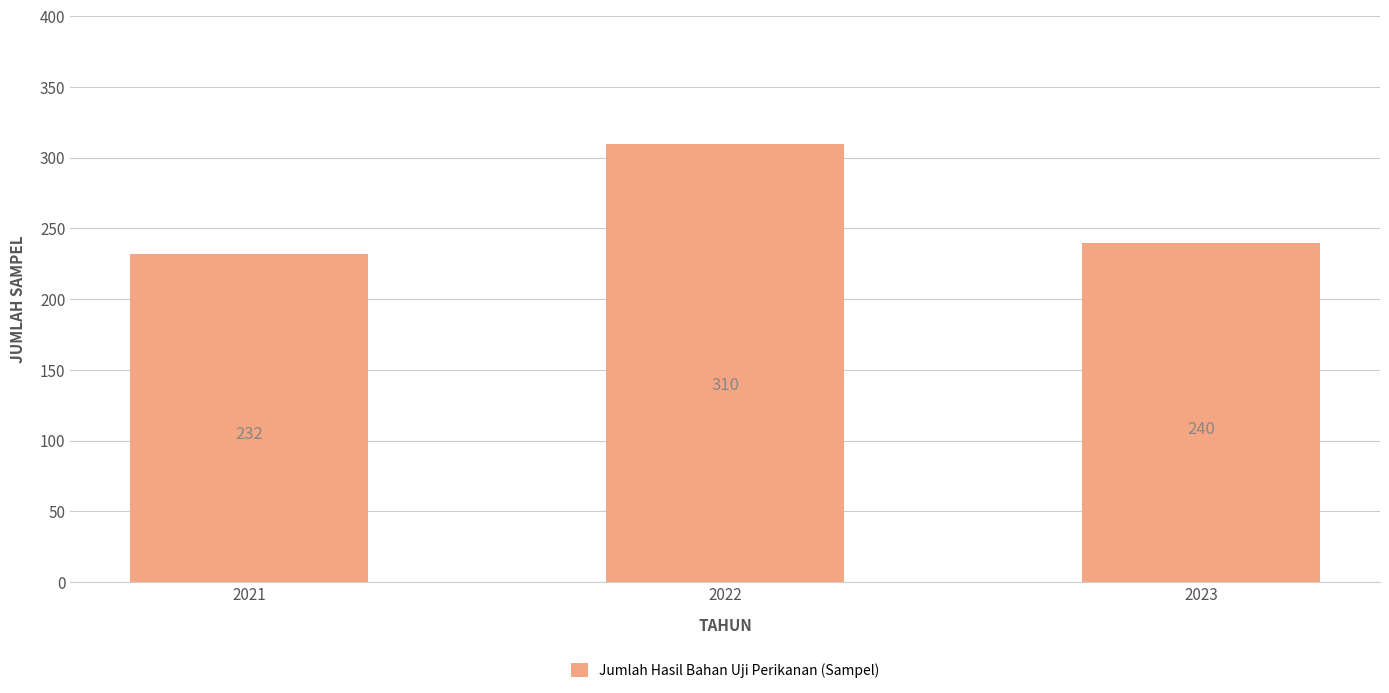

List the labels in order of value, smallest first.

2021, 2023, 2022